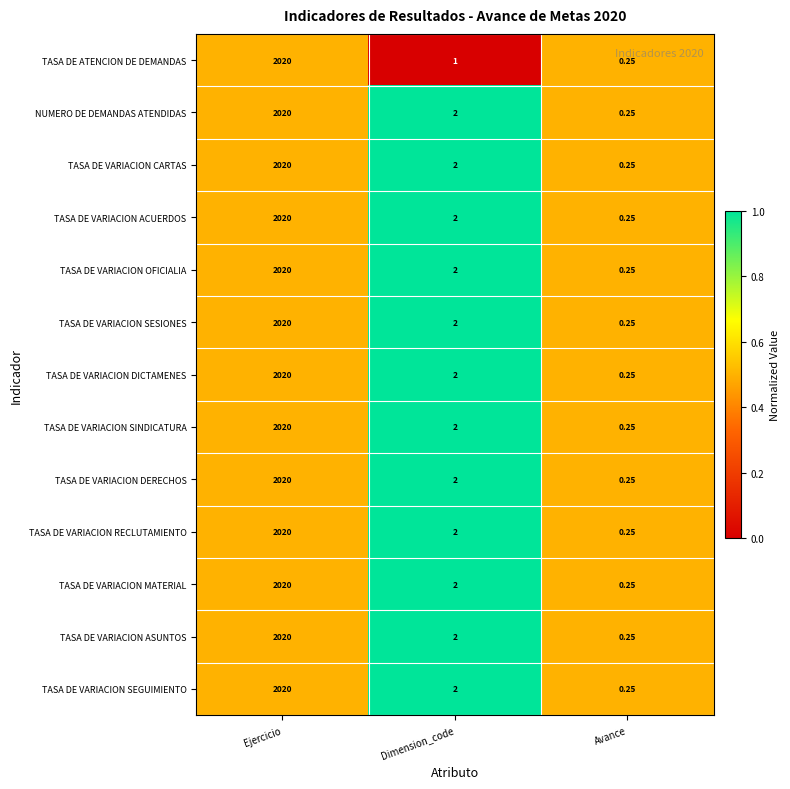

At which label does TASA DE VARIACION MATERIAL first exceed 2?

Ejercicio